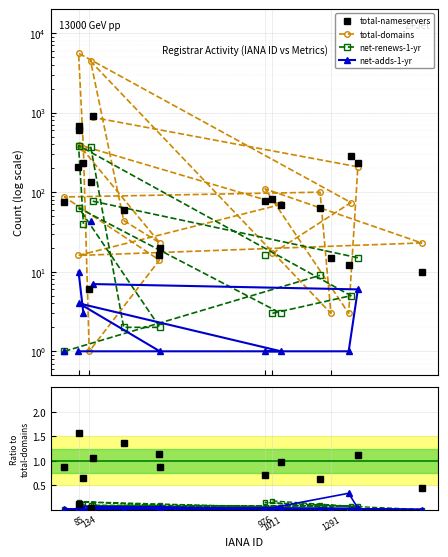

How many intersections are there between total-nameservers and total-domains?

6